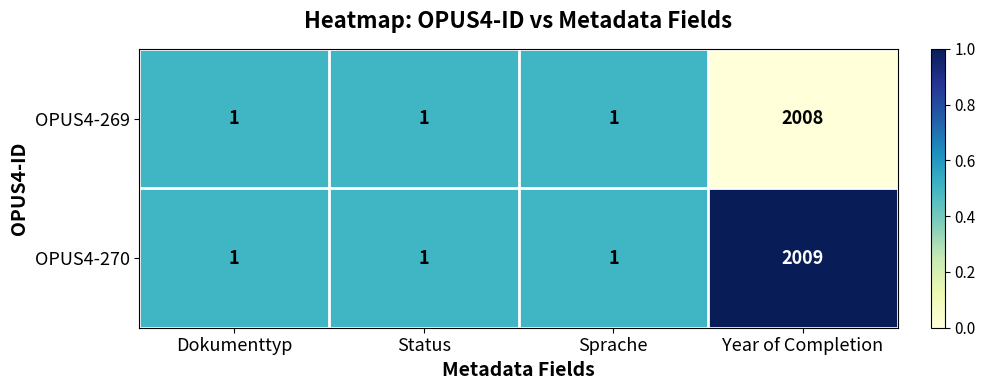

Rank the series by their maximum value, from lowest to highest.

OPUS4-269, OPUS4-270